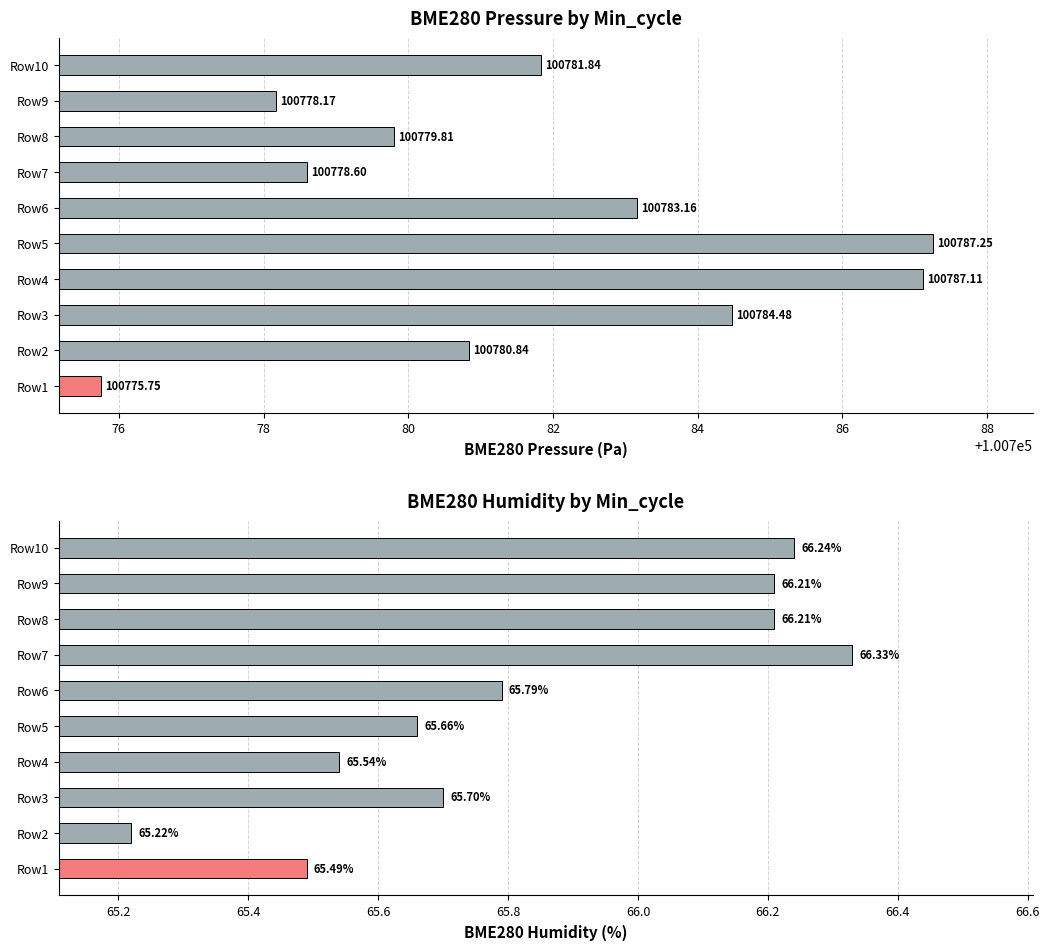

What is the average value of the BME280_pressure series?

100781.7